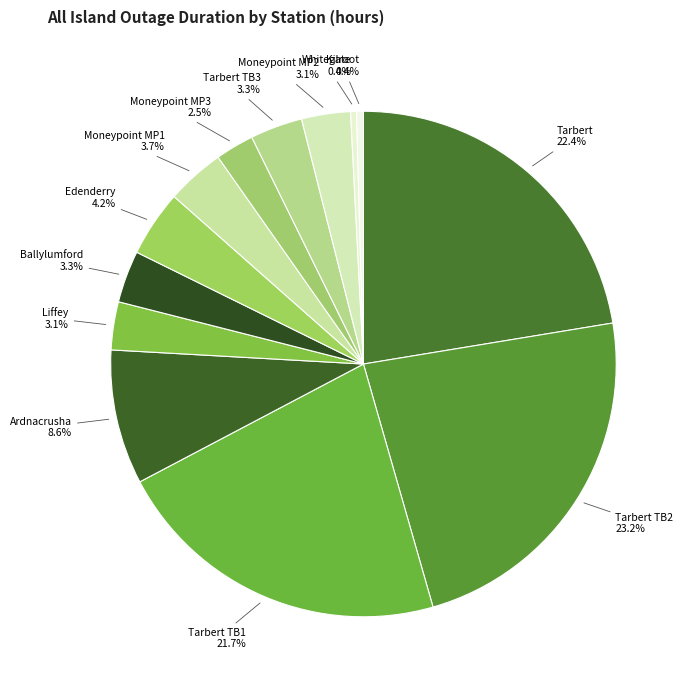

Does Ardnacrusha represent more than half of the total?

No